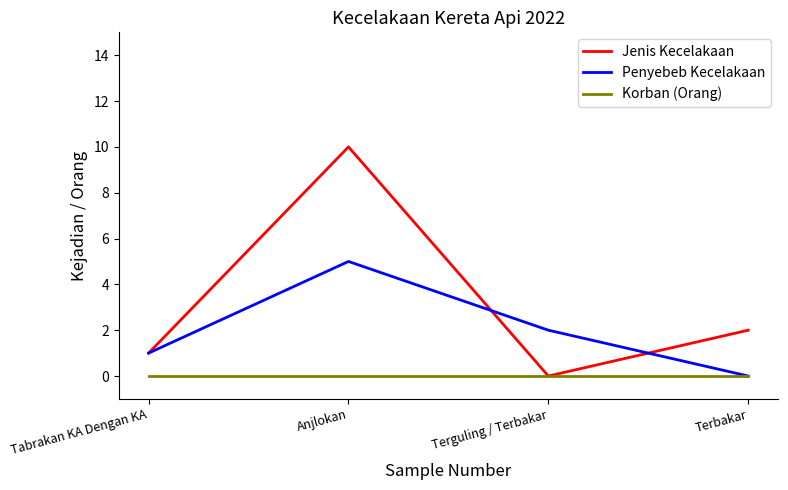

The Jenis Kecelakaan series shows 3 at Terbakar. True or false?

False